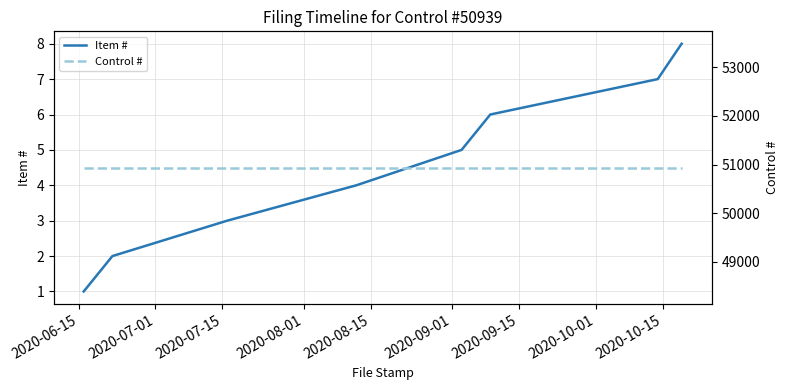

At how many categories does at least one series exceed 10089?

8